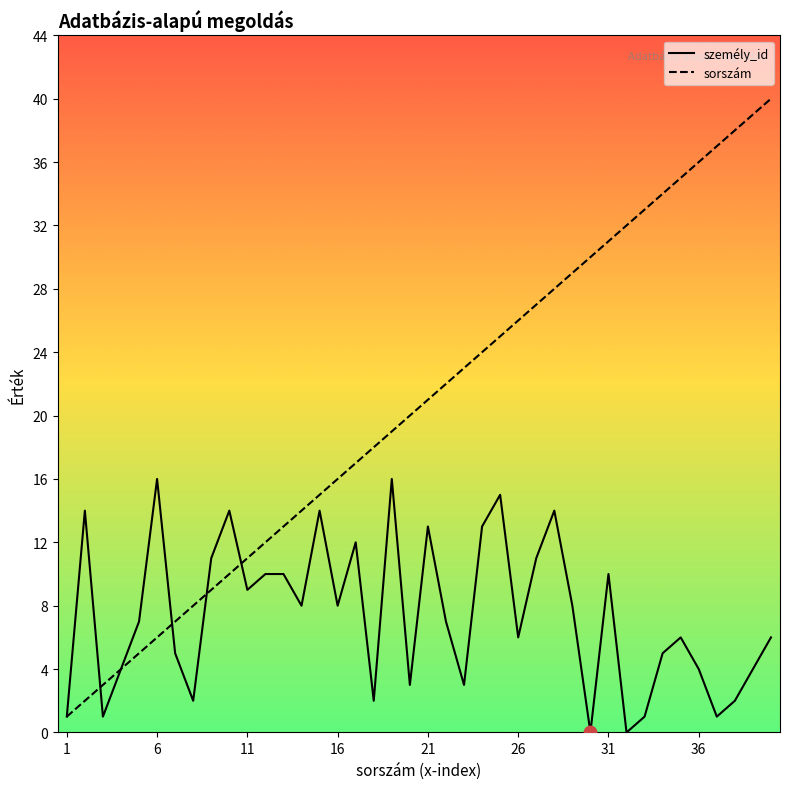

At how many categories does at least one series exceed 9?

34